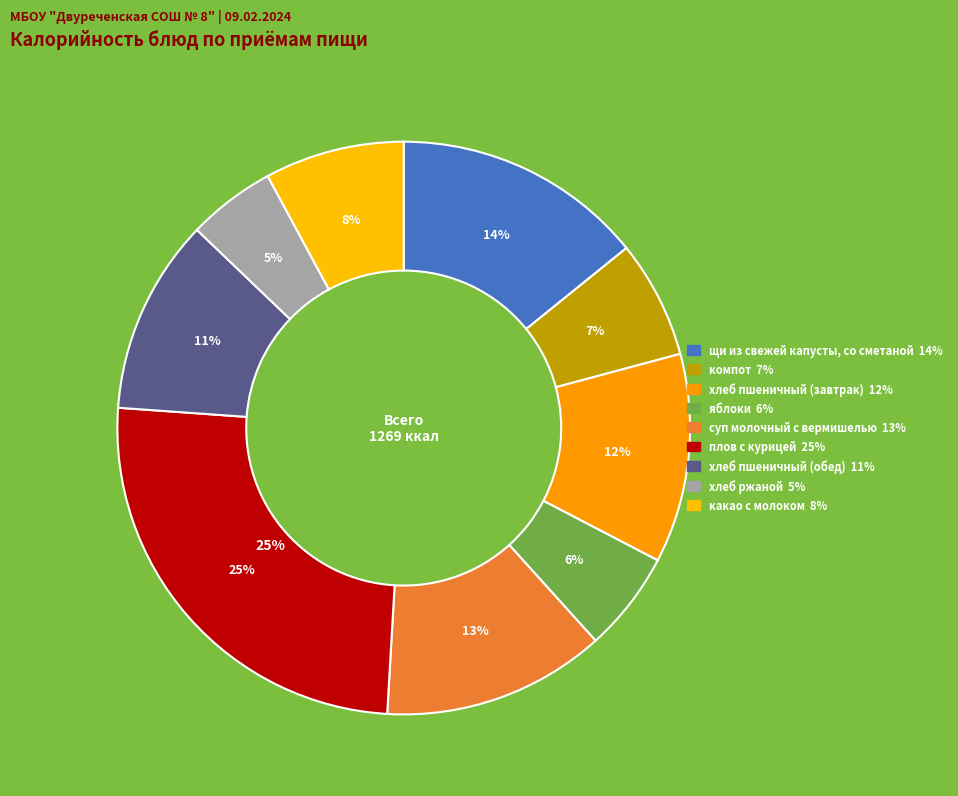

Is there a majority slice in this chart?

No